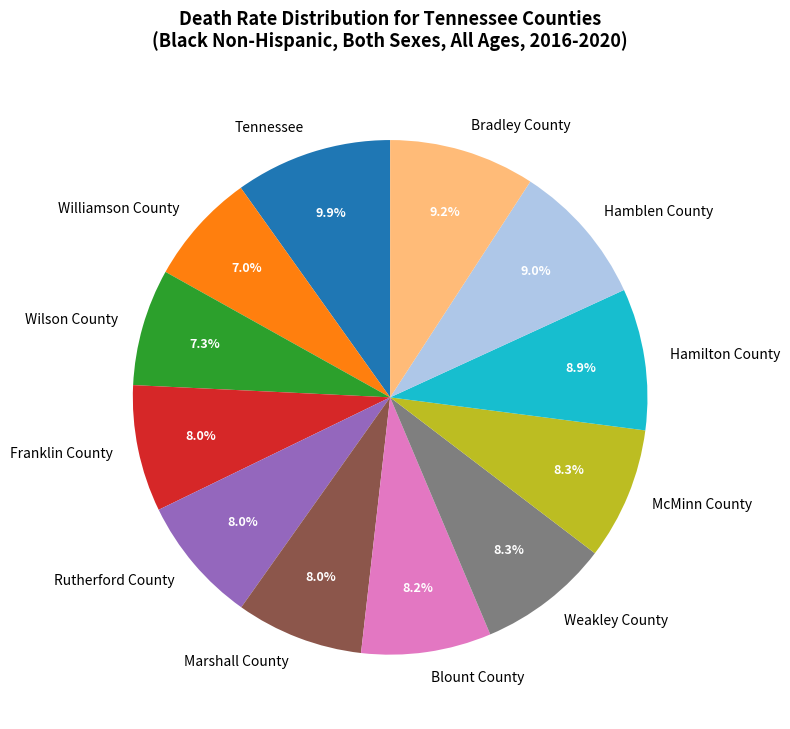

Is it true that Marshall County is 1% of the pie?

False